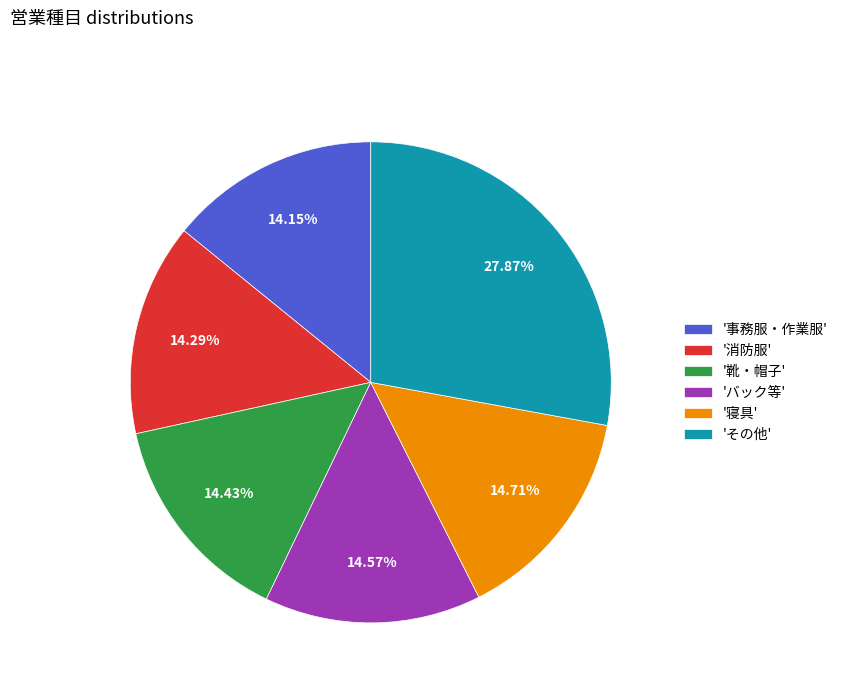

Between '事務服・作業服' and '寝具', which is larger?

'寝具'